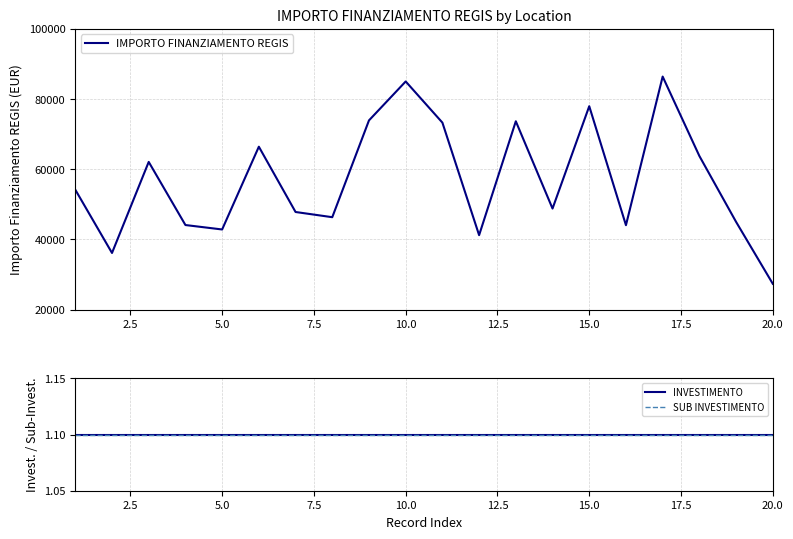

True or false: INVESTIMENTO and IMPORTO FINANZIAMENTO REGIS intersect in this chart.

False